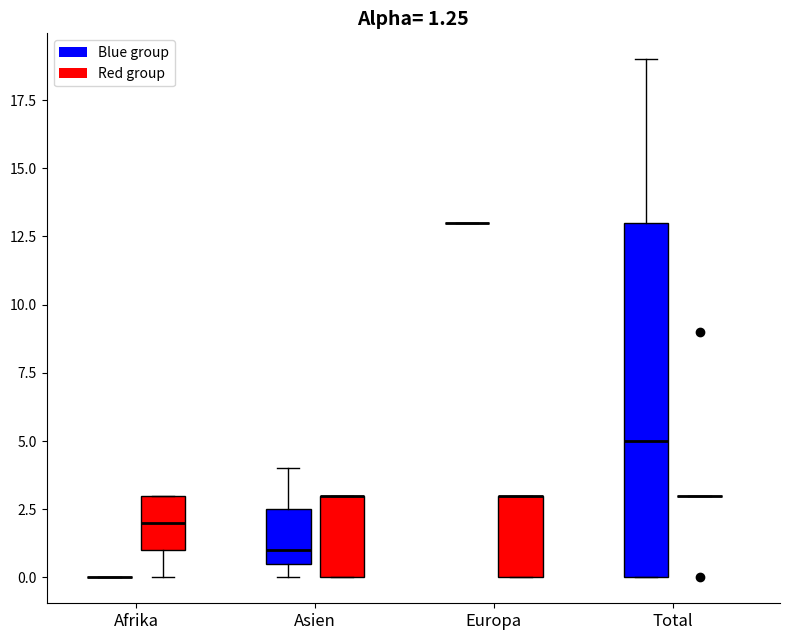

Which box is the tallest, from its lower edge to its upper edge?

Total (Blue group)